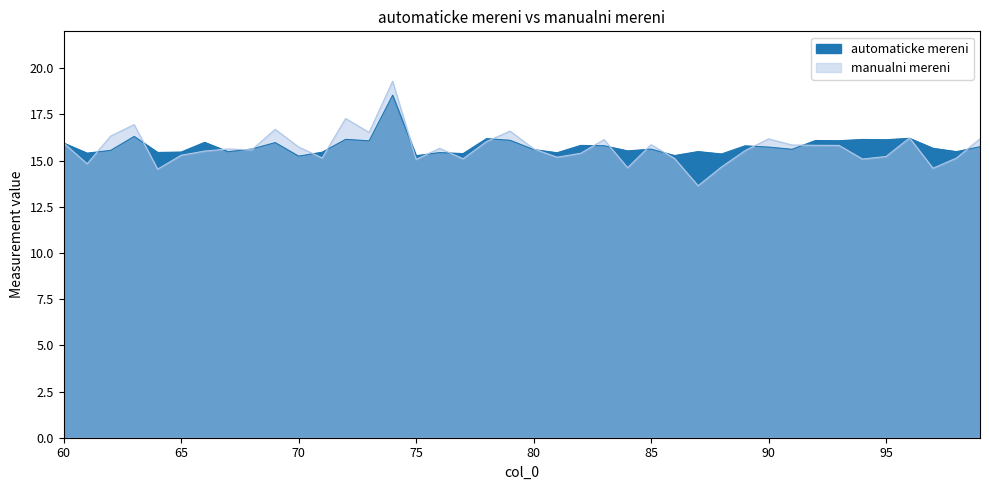

At which category is the sum across all series the highest?

74